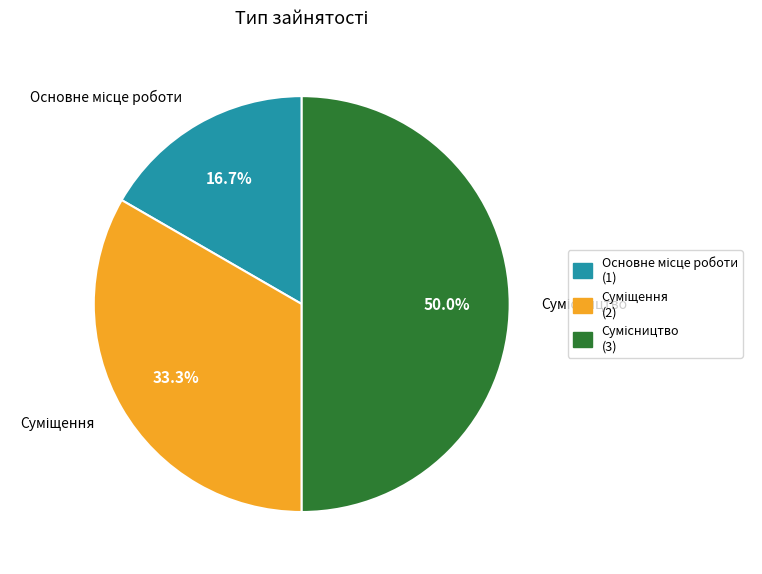

How many segments does this pie chart have?

3